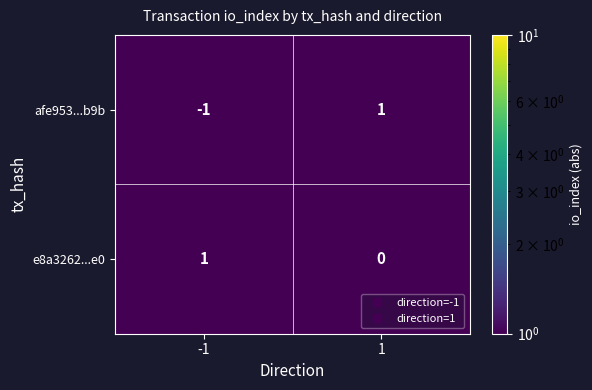

List the series in order of their overall mean, lowest first.

afe953...b9b, e8a3262...e0